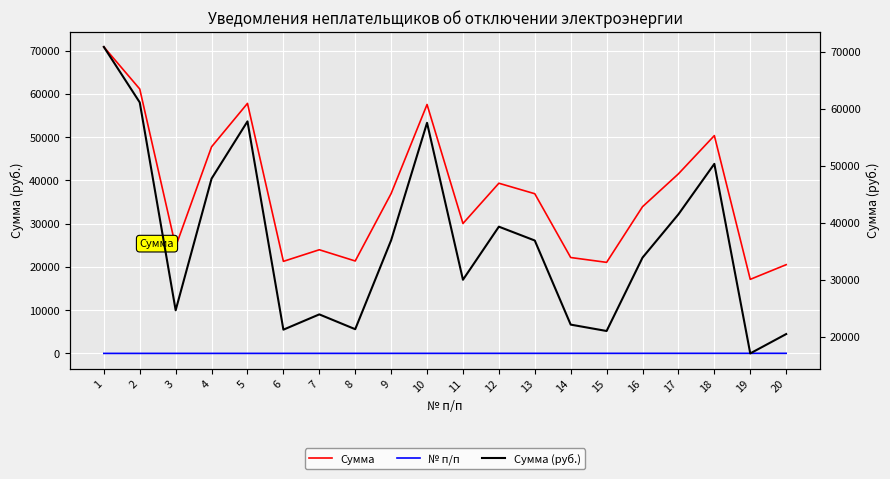

How many categories are shown in the chart?

20